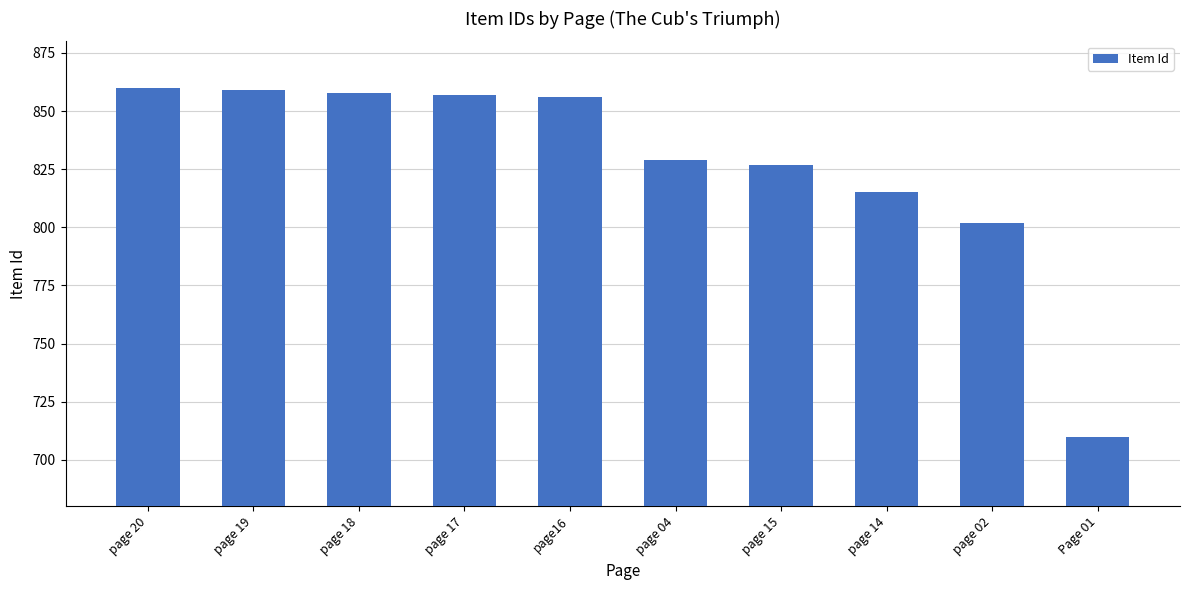

The value at page 15 is 175. True or false?

False